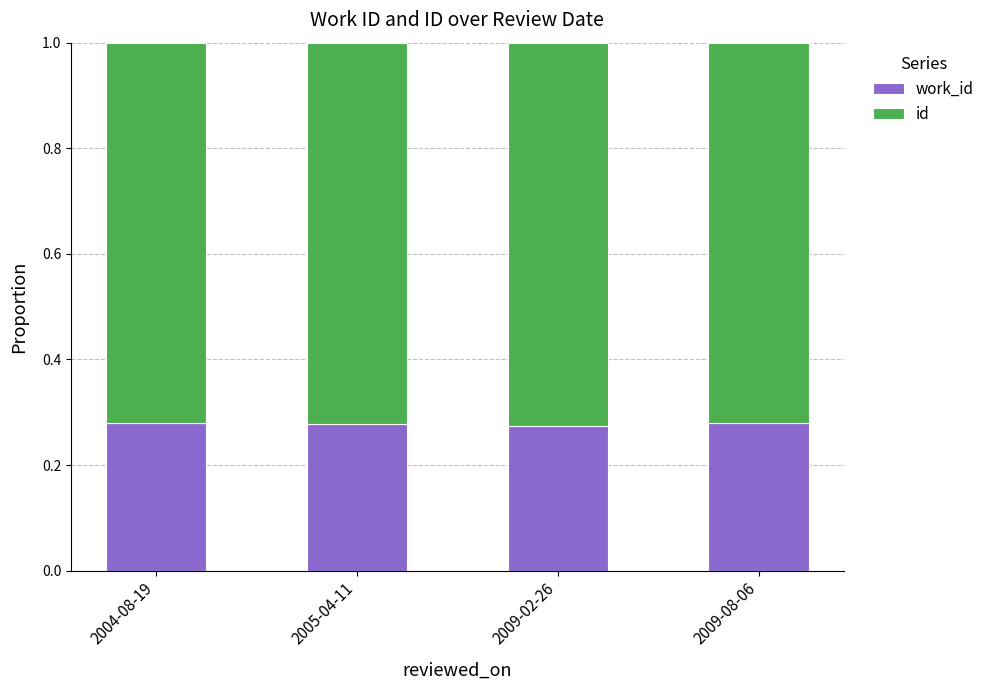

The value of work_id at 2005-04-11 is 0.4. True or false?

False